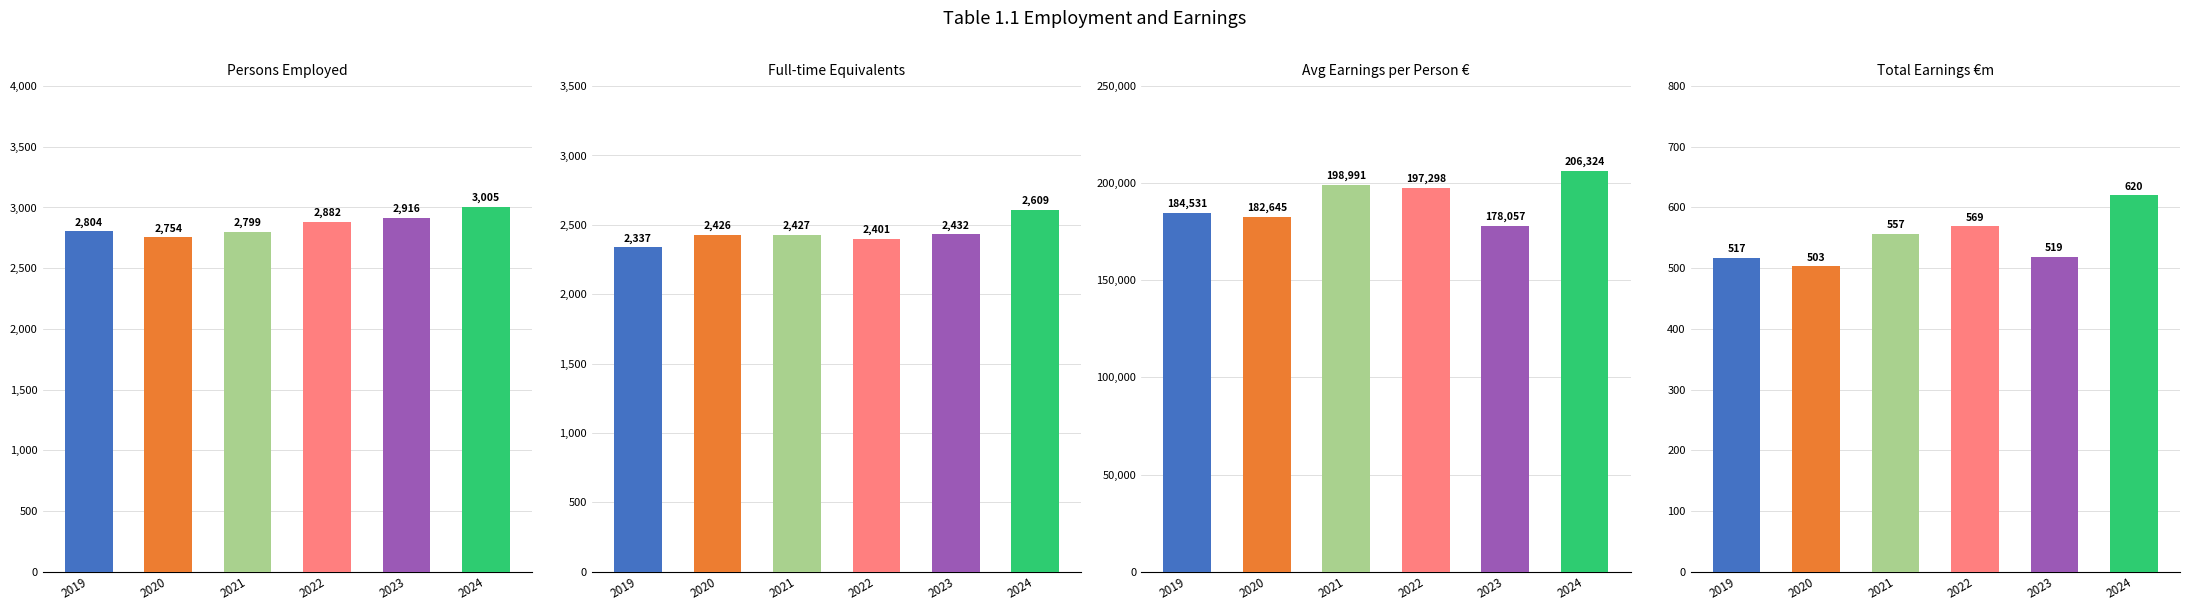

True or false: Full-time Equivalents has a value of 2426 at 2020.

True